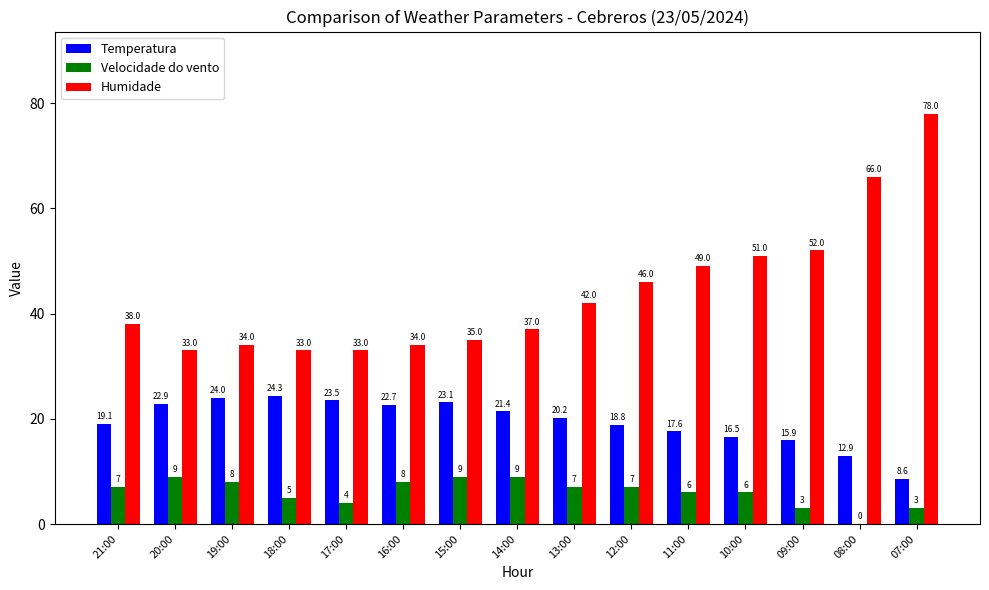

What is the highest value of the Humidade series?

78.0